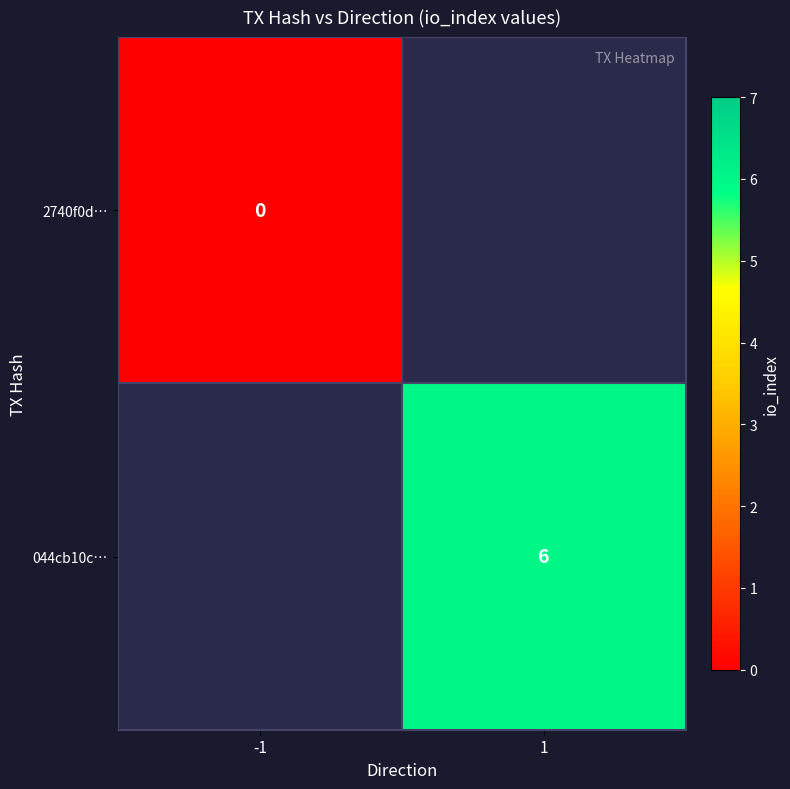

Is it true that 044cb10c… equals 6 at 1?

True